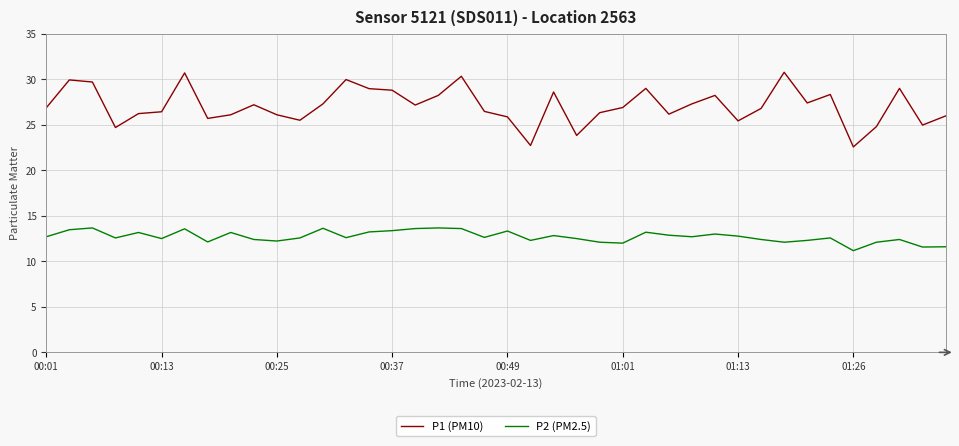

How many lines are shown in the chart?

2